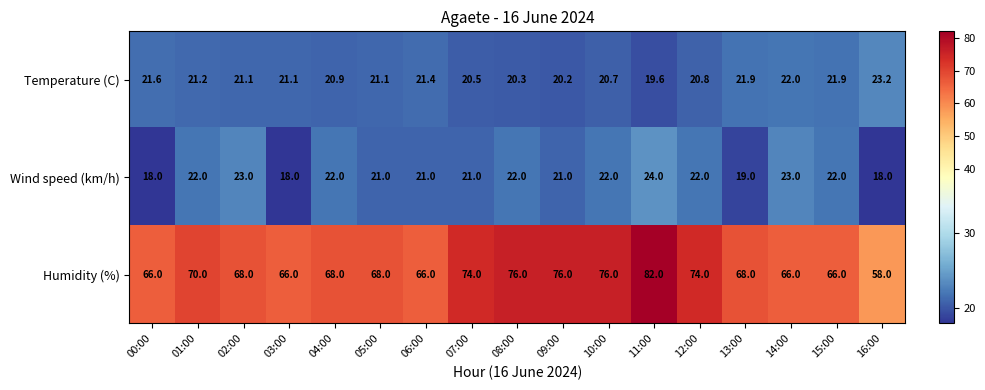

What is the minimum value shown in the chart?

18.0